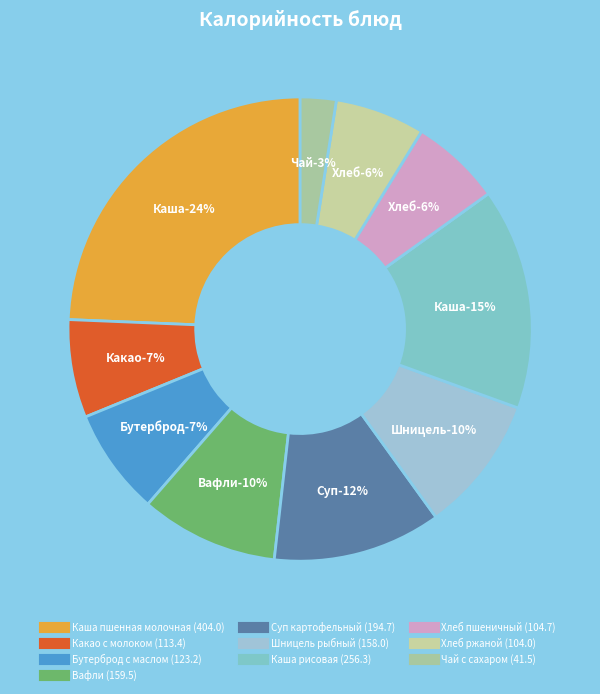

Count the number of slices in the pie.

10